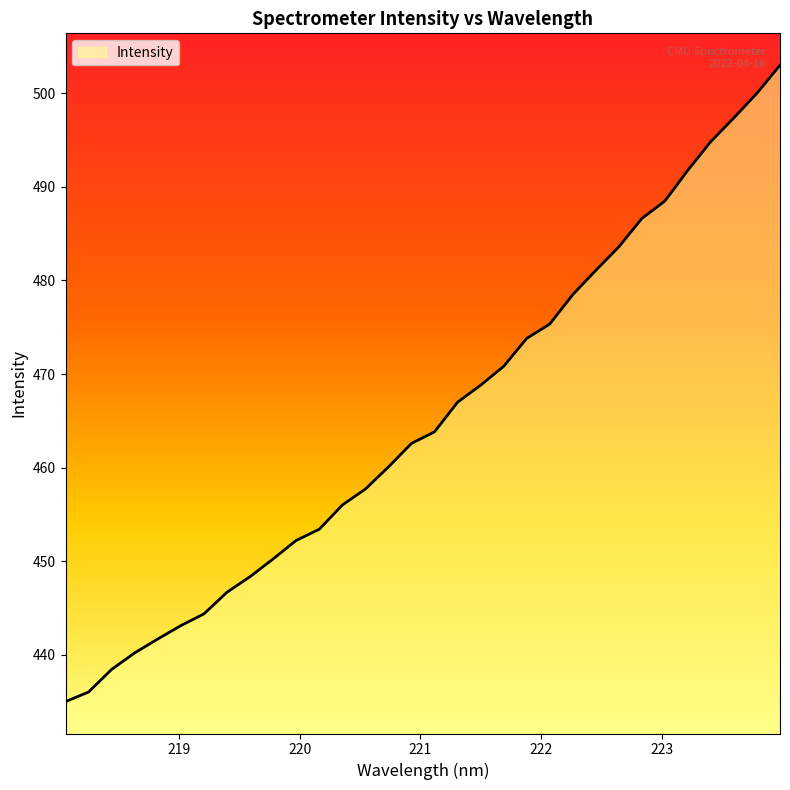

Count the number of values greater than 463.

16